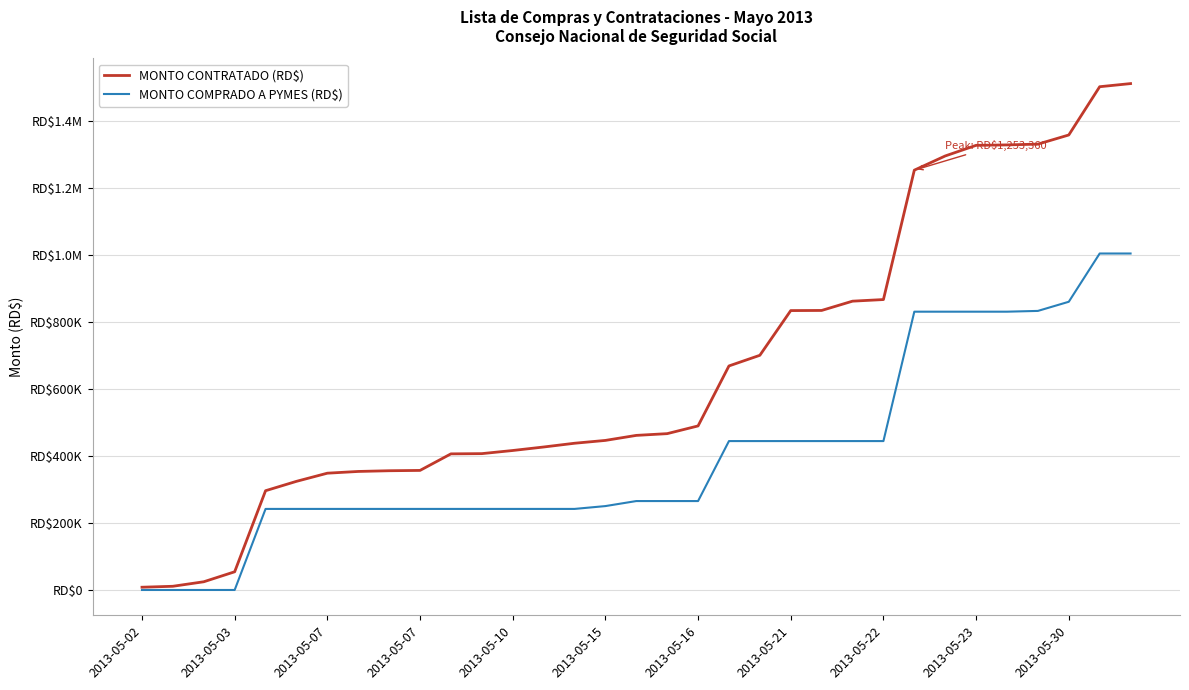

Does the chart display data point markers on the line(s)?

No